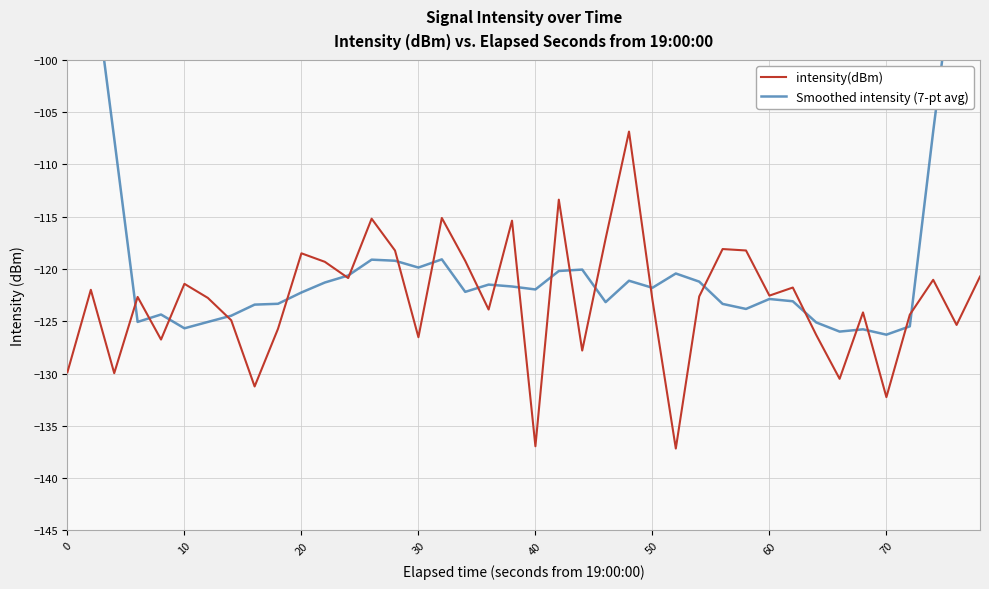

Rank the series by their maximum value, from lowest to highest.

intensity(dBm), Smoothed intensity (7-pt avg)